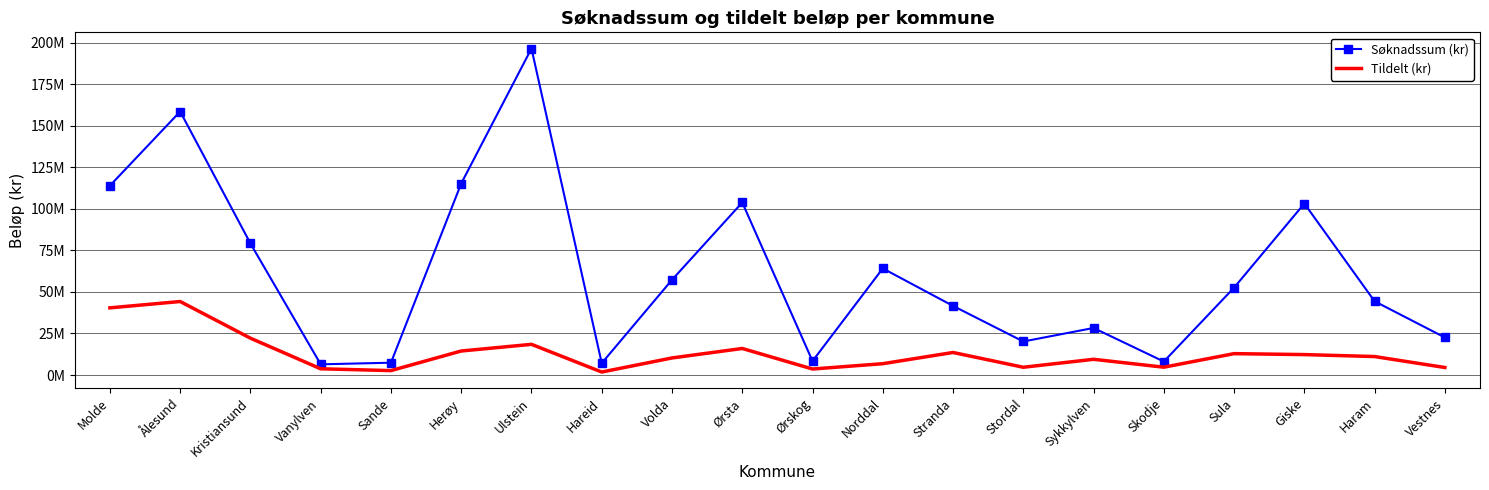

What are all the series names shown in the legend?

Søknadssum (kr), Tildelt (kr)